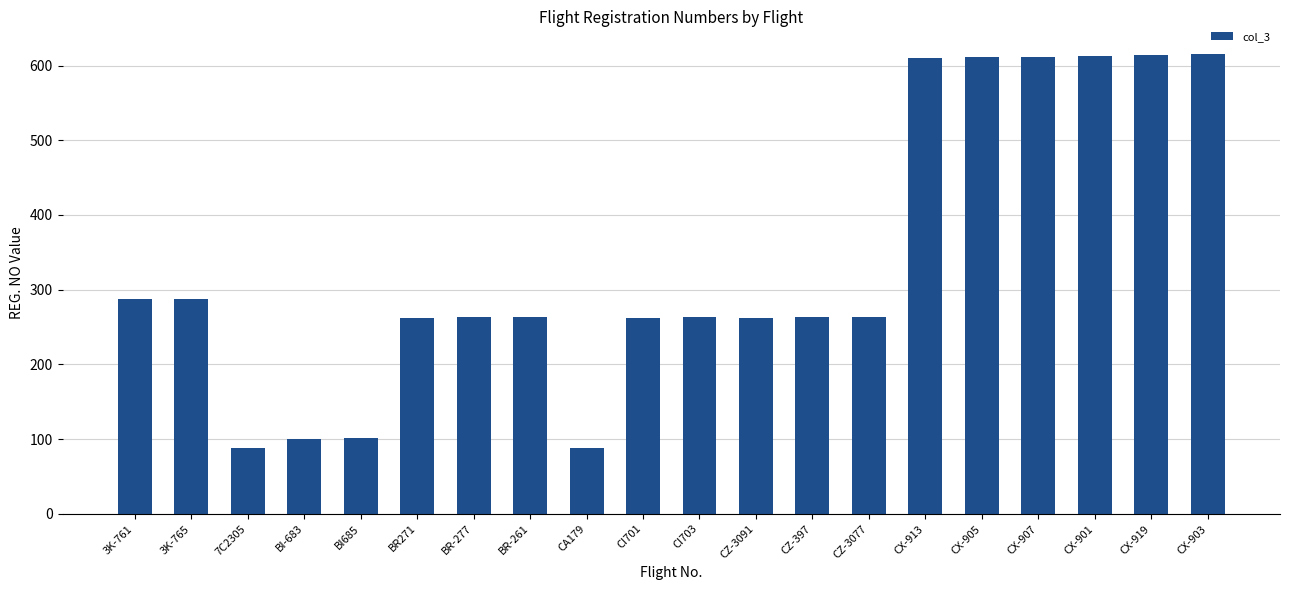

True or false: the data shows 388 at CI703.

False